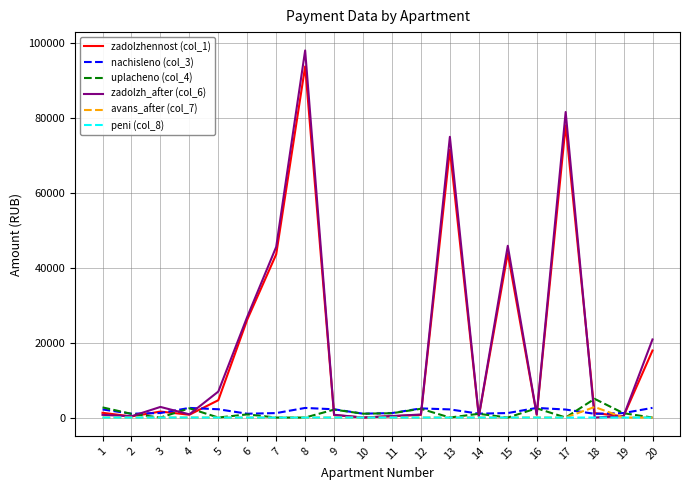

Which series has the widest spread of values?

zadolzh_after (col_6)